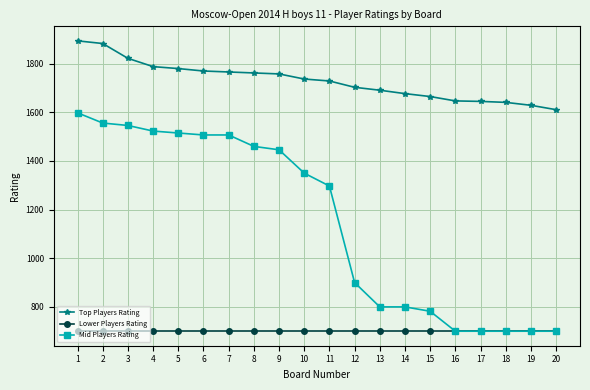

What is the difference between the highest and lowest values at 16?

947